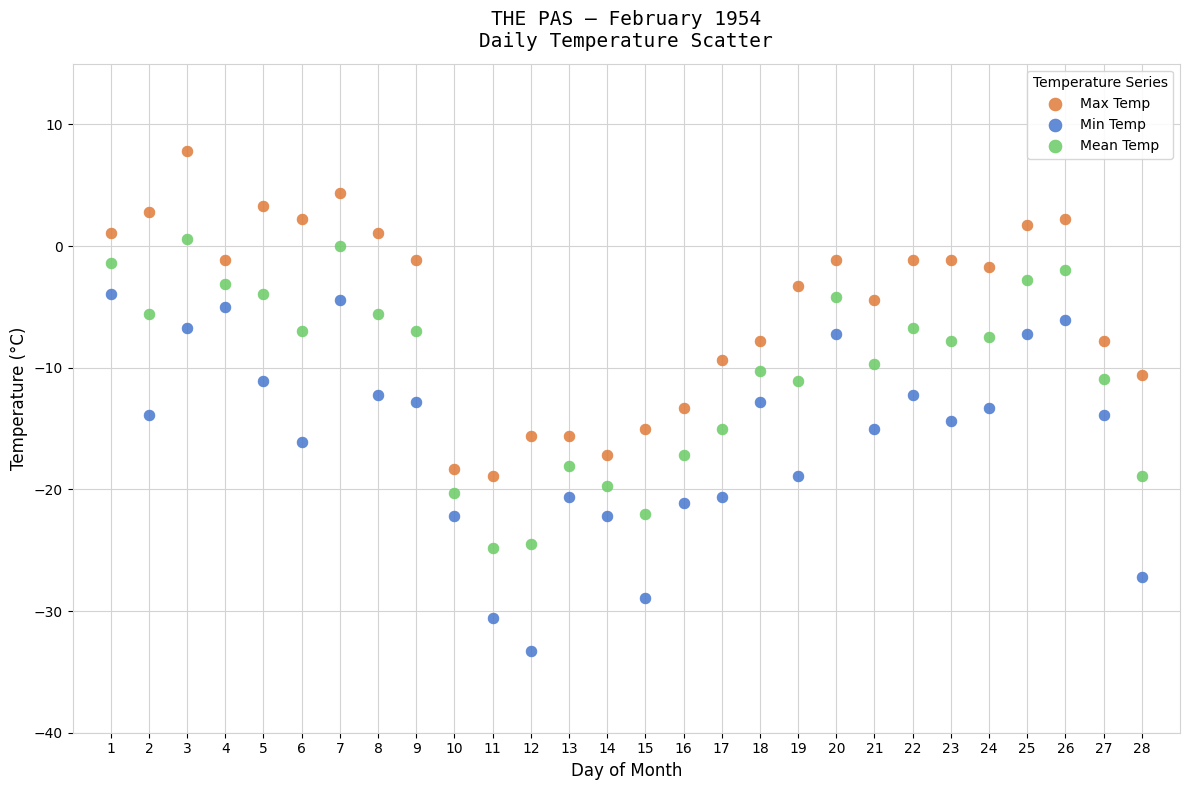

Which series contains the lowest Y value?

Min Temp